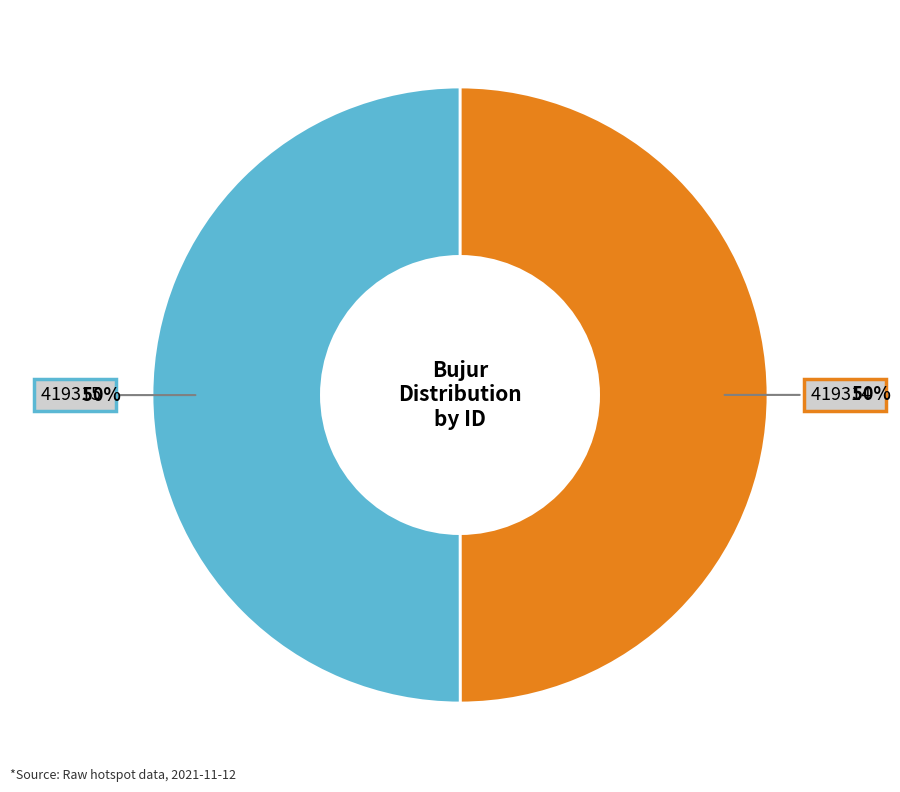

Count the number of slices in the pie.

2